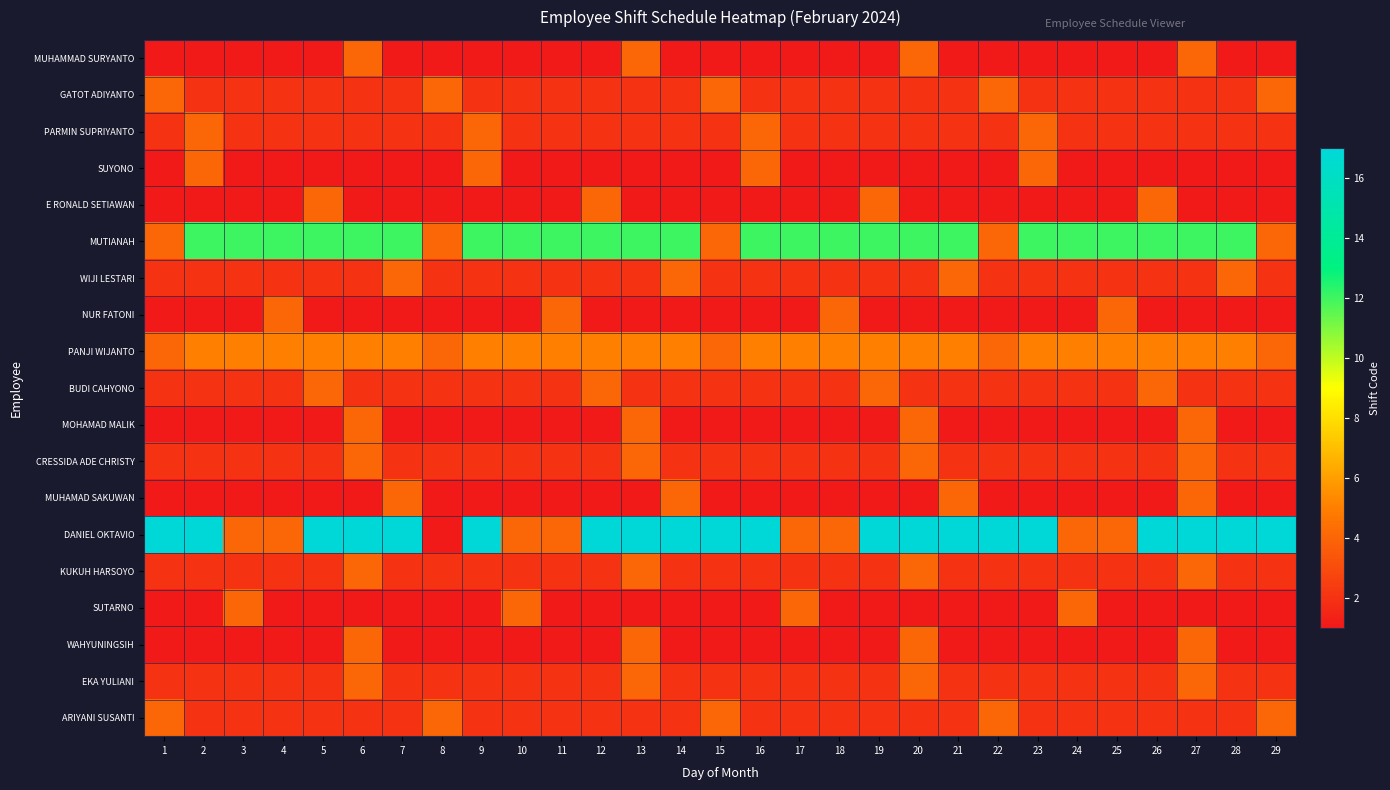

Reading right to left, list all the values displayed in this chart.

MUHAMMAD SURYANTO: 29=1	28=1	27=4	26=1	25=1	24=1	23=1	22=1	21=1	20=4	19=1	18=1	17=1	16=1	15=1	14=1	13=4	12=1	11=1	10=1	9=1	8=1	7=1	6=4	5=1	4=1	3=1	2=1	1=1
GATOT ADIYANTO: 29=4	28=2	27=2	26=2	25=2	24=2	23=2	22=4	21=2	20=2	19=2	18=2	17=2	16=2	15=4	14=2	13=2	12=2	11=2	10=2	9=2	8=4	7=2	6=2	5=2	4=2	3=2	2=2	1=4
PARMIN SUPRIYANTO: 29=2	28=2	27=2	26=2	25=2	24=2	23=4	22=2	21=2	20=2	19=2	18=2	17=2	16=4	15=2	14=2	13=2	12=2	11=2	10=2	9=4	8=2	7=2	6=2	5=2	4=2	3=2	2=4	1=2
SUYONO: 29=1	28=1	27=1	26=1	25=1	24=1	23=4	22=1	21=1	20=1	19=1	18=1	17=1	16=4	15=1	14=1	13=1	12=1	11=1	10=1	9=4	8=1	7=1	6=1	5=1	4=1	3=1	2=4	1=1
E RONALD SETIAWAN: 29=1	28=1	27=1	26=4	25=1	24=1	23=1	22=1	21=1	20=1	19=4	18=1	17=1	16=1	15=1	14=1	13=1	12=4	11=1	10=1	9=1	8=1	7=1	6=1	5=4	4=1	3=1	2=1	1=1
MUTIANAH: 29=4	28=12	27=12	26=12	25=12	24=12	23=12	22=4	21=12	20=12	19=12	18=12	17=12	16=12	15=4	14=12	13=12	12=12	11=12	10=12	9=12	8=4	7=12	6=12	5=12	4=12	3=12	2=12	1=4
WIJI LESTARI: 29=2	28=4	27=2	26=2	25=2	24=2	23=2	22=2	21=4	20=2	19=2	18=2	17=2	16=2	15=2	14=4	13=2	12=2	11=2	10=2	9=2	8=2	7=4	6=2	5=2	4=2	3=2	2=2	1=2
NUR FATONI: 29=1	28=1	27=1	26=1	25=4	24=1	23=1	22=1	21=1	20=1	19=1	18=4	17=1	16=1	15=1	14=1	13=1	12=1	11=4	10=1	9=1	8=1	7=1	6=1	5=1	4=4	3=1	2=1	1=1
PANJI WIJANTO: 29=4	28=5	27=5	26=5	25=5	24=5	23=5	22=4	21=5	20=5	19=5	18=5	17=5	16=5	15=4	14=5	13=5	12=5	11=5	10=5	9=5	8=4	7=5	6=5	5=5	4=5	3=5	2=5	1=4
BUDI CAHYONO: 29=2	28=2	27=2	26=4	25=2	24=2	23=2	22=2	21=2	20=2	19=4	18=2	17=2	16=2	15=2	14=2	13=2	12=4	11=2	10=2	9=2	8=2	7=2	6=2	5=4	4=2	3=2	2=2	1=2
MOHAMAD MALIK: 29=1	28=1	27=4	26=1	25=1	24=1	23=1	22=1	21=1	20=4	19=1	18=1	17=1	16=1	15=1	14=1	13=4	12=1	11=1	10=1	9=1	8=1	7=1	6=4	5=1	4=1	3=1	2=1	1=1
CRESSIDA ADE CHRISTY: 29=2	28=2	27=4	26=2	25=2	24=2	23=2	22=2	21=2	20=4	19=2	18=2	17=2	16=2	15=2	14=2	13=4	12=2	11=2	10=2	9=2	8=2	7=2	6=4	5=2	4=2	3=2	2=2	1=2
MUHAMAD SAKUWAN: 29=1	28=1	27=4	26=1	25=1	24=1	23=1	22=1	21=4	20=1	19=1	18=1	17=1	16=1	15=1	14=4	13=1	12=1	11=1	10=1	9=1	8=1	7=4	6=1	5=1	4=1	3=1	2=1	1=1
DANIEL OKTAVIO: 29=17	28=17	27=17	26=17	25=4	24=4	23=17	22=17	21=17	20=17	19=17	18=4	17=4	16=17	15=17	14=17	13=17	12=17	11=4	10=4	9=17	8=1	7=17	6=17	5=17	4=4	3=4	2=17	1=17
KUKUH HARSOYO: 29=2	28=2	27=4	26=2	25=2	24=2	23=2	22=2	21=2	20=4	19=2	18=2	17=2	16=2	15=2	14=2	13=4	12=2	11=2	10=2	9=2	8=2	7=2	6=4	5=2	4=2	3=2	2=2	1=2
SUTARNO: 29=1	28=1	27=1	26=1	25=1	24=4	23=1	22=1	21=1	20=1	19=1	18=1	17=4	16=1	15=1	14=1	13=1	12=1	11=1	10=4	9=1	8=1	7=1	6=1	5=1	4=1	3=4	2=1	1=1
WAHYUNINGSIH: 29=1	28=1	27=4	26=1	25=1	24=1	23=1	22=1	21=1	20=4	19=1	18=1	17=1	16=1	15=1	14=1	13=4	12=1	11=1	10=1	9=1	8=1	7=1	6=4	5=1	4=1	3=1	2=1	1=1
EKA YULIANI: 29=2	28=2	27=4	26=2	25=2	24=2	23=2	22=2	21=2	20=4	19=2	18=2	17=2	16=2	15=2	14=2	13=4	12=2	11=2	10=2	9=2	8=2	7=2	6=4	5=2	4=2	3=2	2=2	1=2
ARIYANI SUSANTI: 29=4	28=2	27=2	26=2	25=2	24=2	23=2	22=4	21=2	20=2	19=2	18=2	17=2	16=2	15=4	14=2	13=2	12=2	11=2	10=2	9=2	8=4	7=2	6=2	5=2	4=2	3=2	2=2	1=4